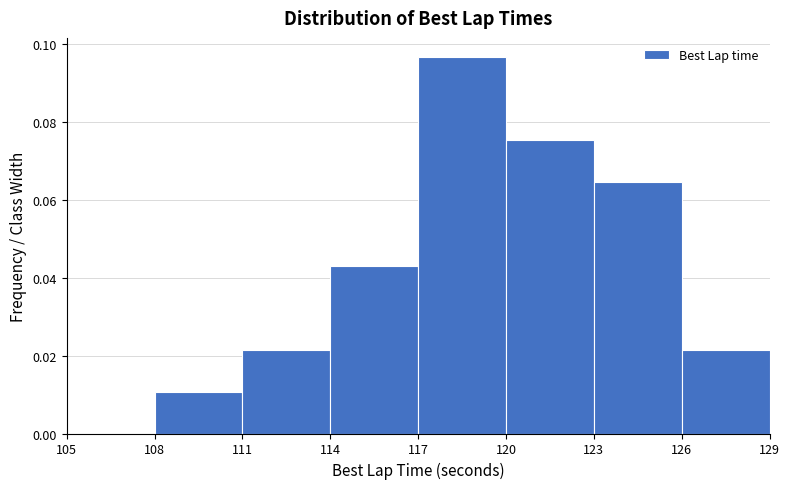

How tall is the bar that spans 111 to 114 on the x-axis? The values are not printed on the chart, so give them approximately, as read against the axis.

0.022